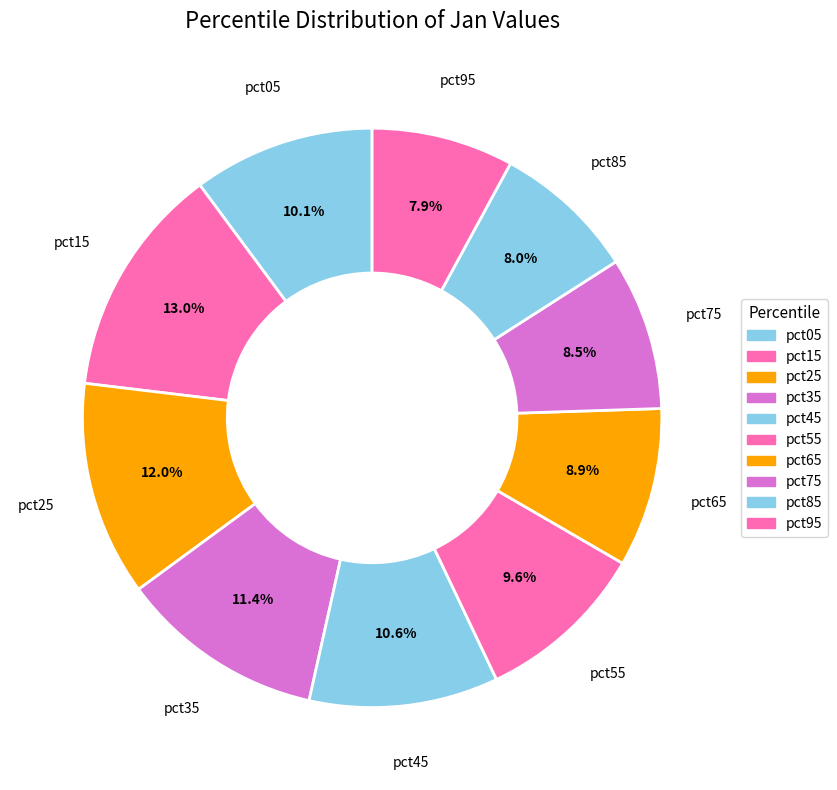

What is the largest slice in the pie chart?

pct15